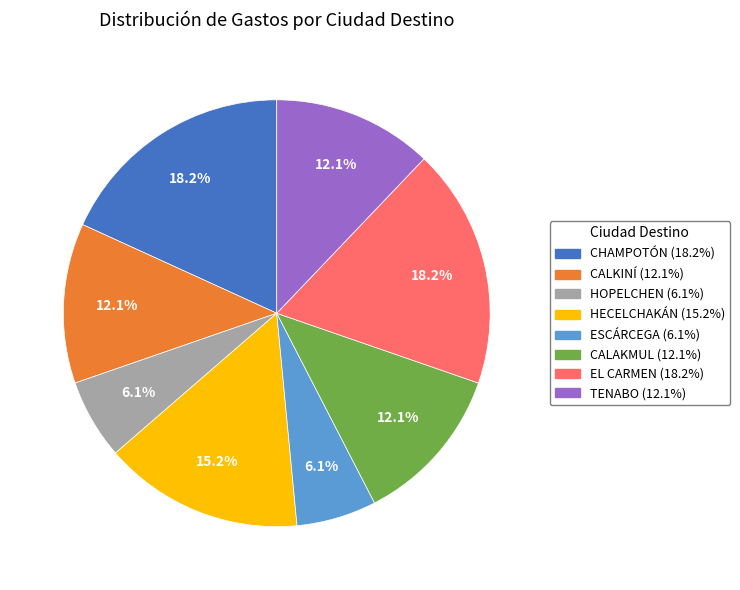

To the nearest percent, what percentage of the pie is CHAMPOTÓN?

18%